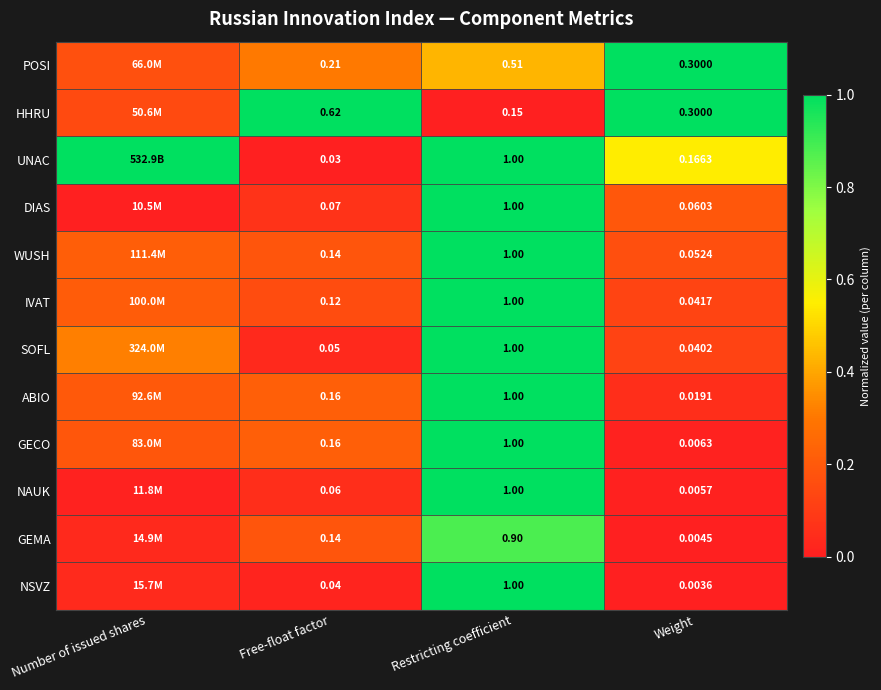

Between Free-float factor and Restricting coefficient, which series saw the biggest shift?

UNAC